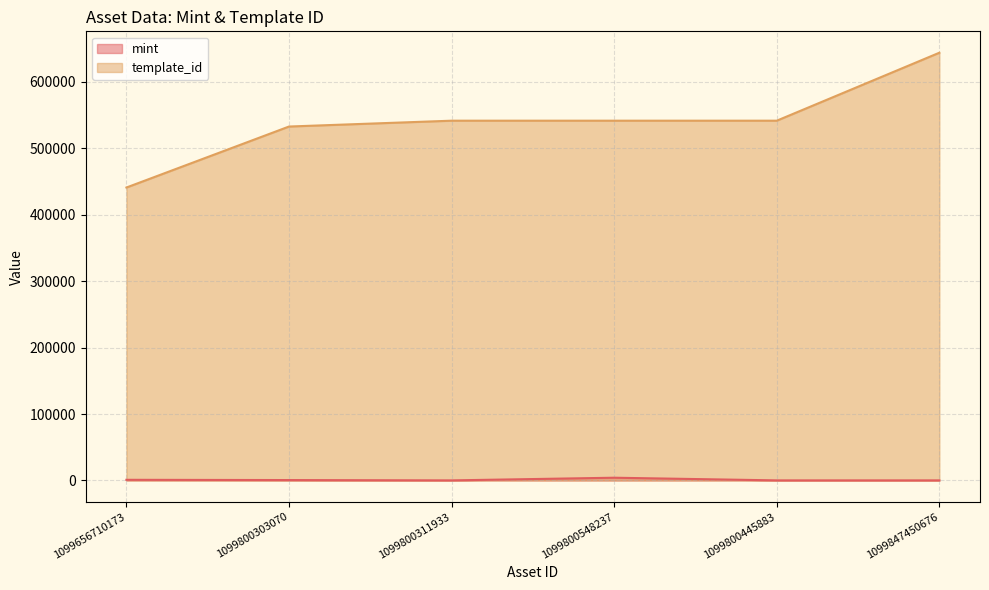

True or false: mint and template_id cross at least once.

False